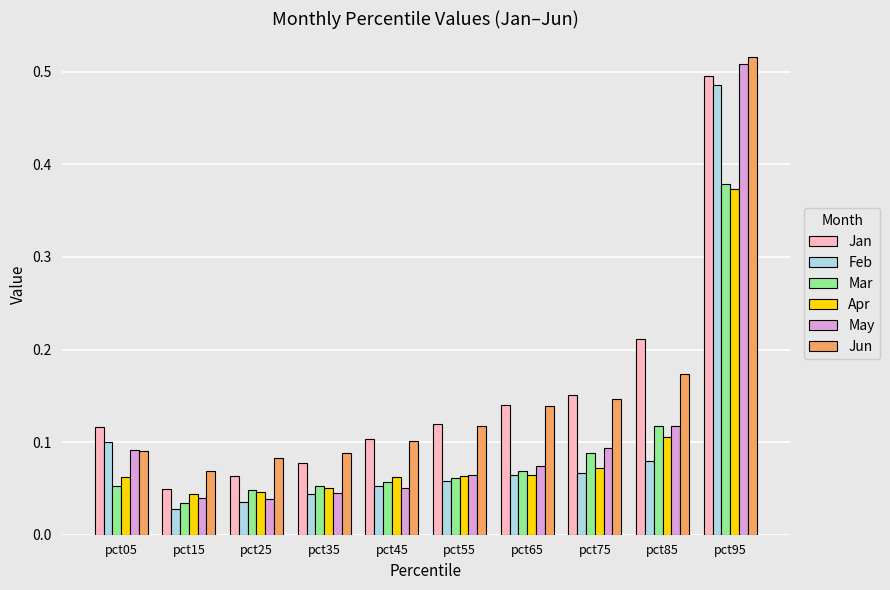

What are all the series names shown in the legend?

Jan, Feb, Mar, Apr, May, Jun